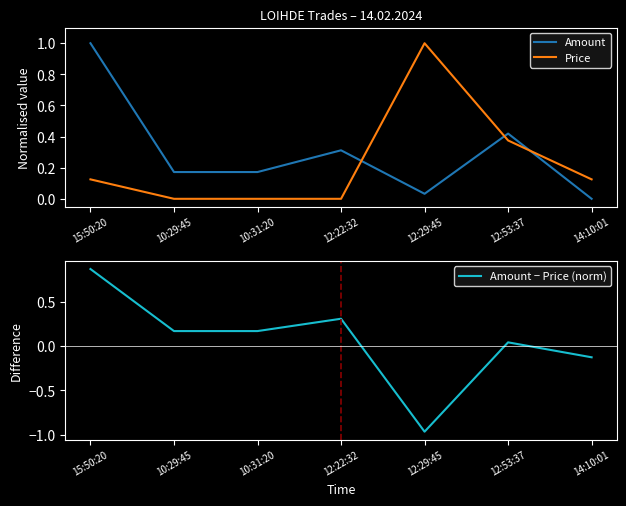

Reading left to right, what are all the values shown in this chart?

Amount: 1.0	0.2	0.2	0.3	0.0	0.4	0.0
Price: 0.1	0.0	0.0	0.0	1.0	0.4	0.1
Amount − Price (norm): 0.9	0.2	0.2	0.3	-1.0	0.0	-0.1